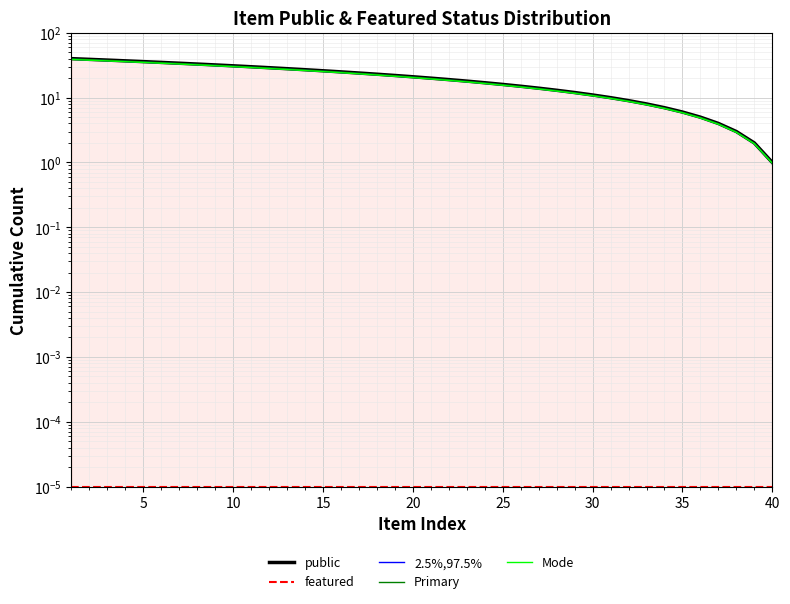

How many values in the Primary series are below 20?

20